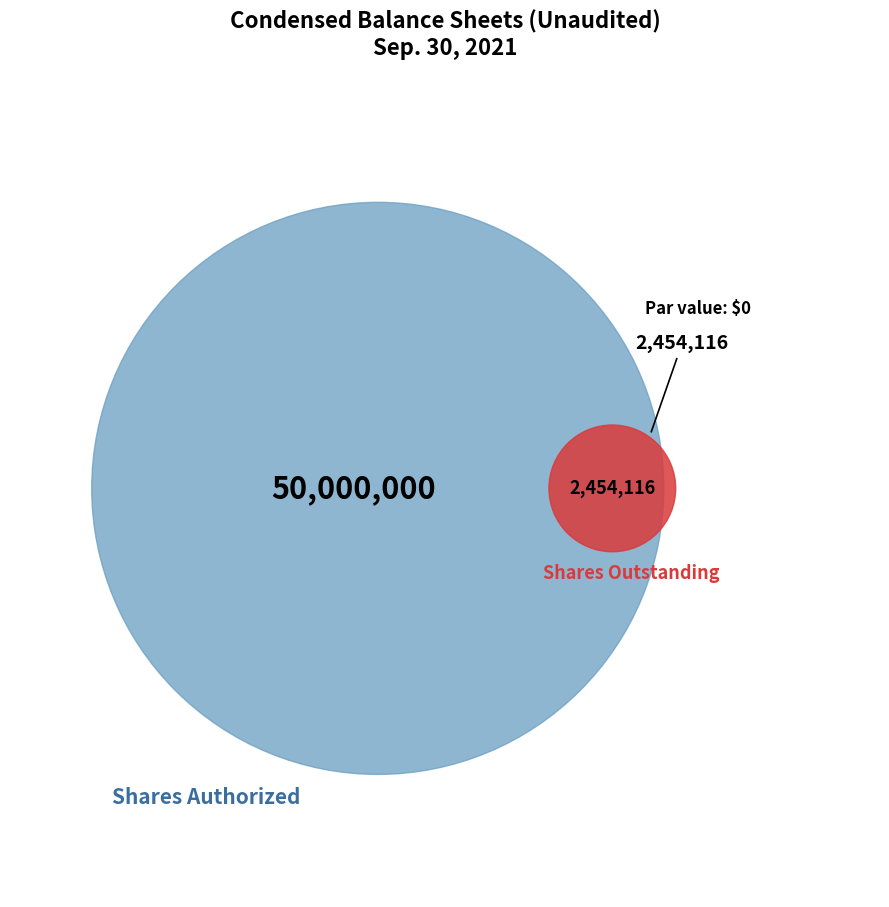

To the nearest percent, what is the combined percentage of Common stock, par value and Common stock, shares authorized?

95%